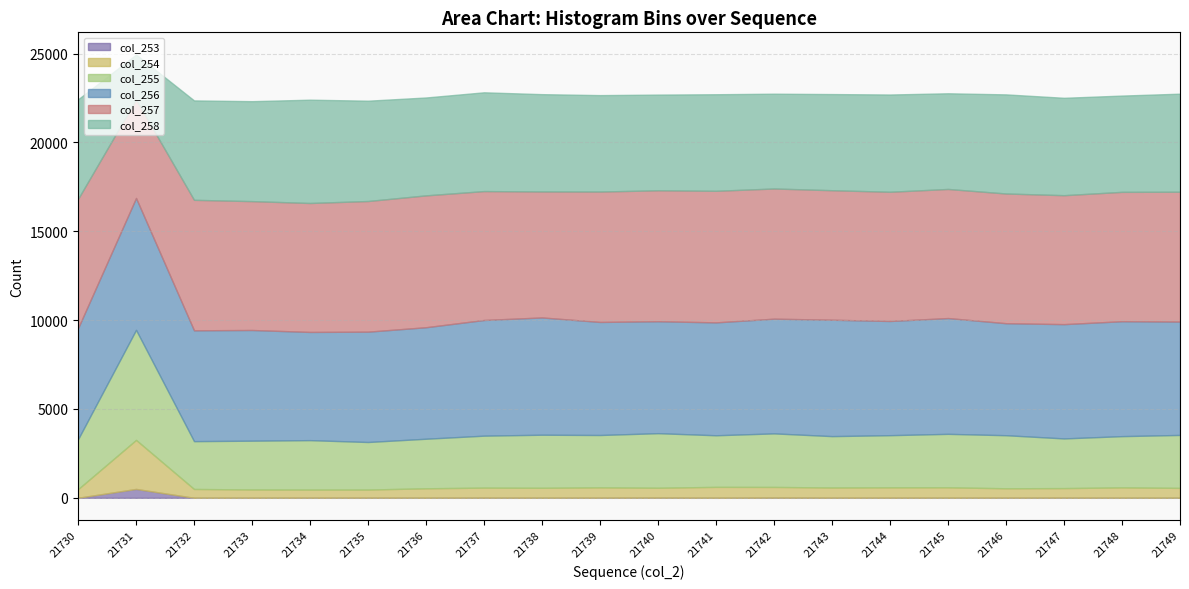

What is the total value across all series at 21743?

22723